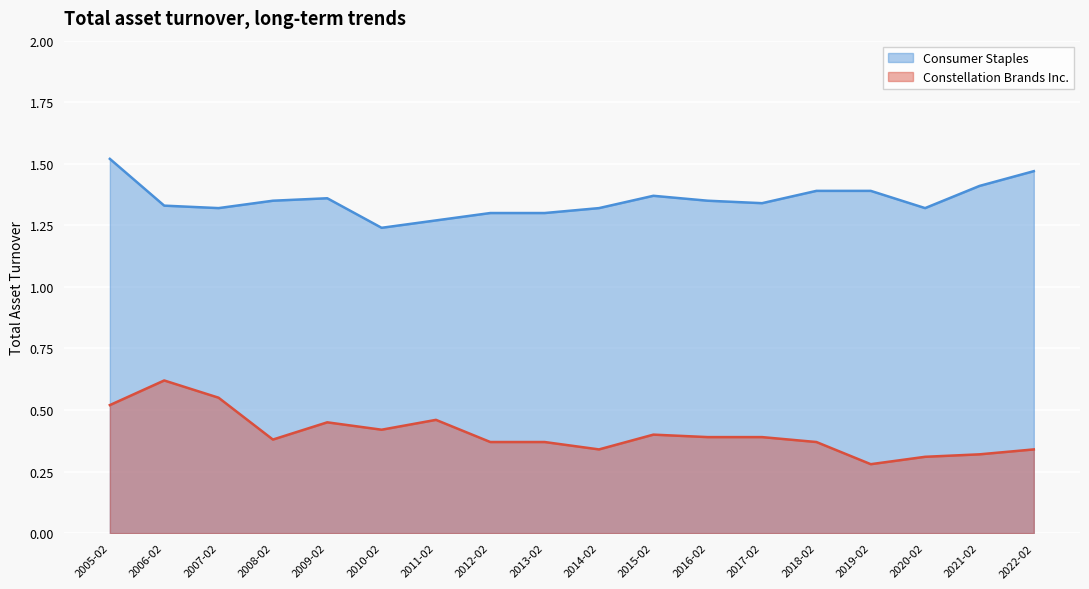

Where is Constellation Brands Inc. nearest to the value 0?

2019-02